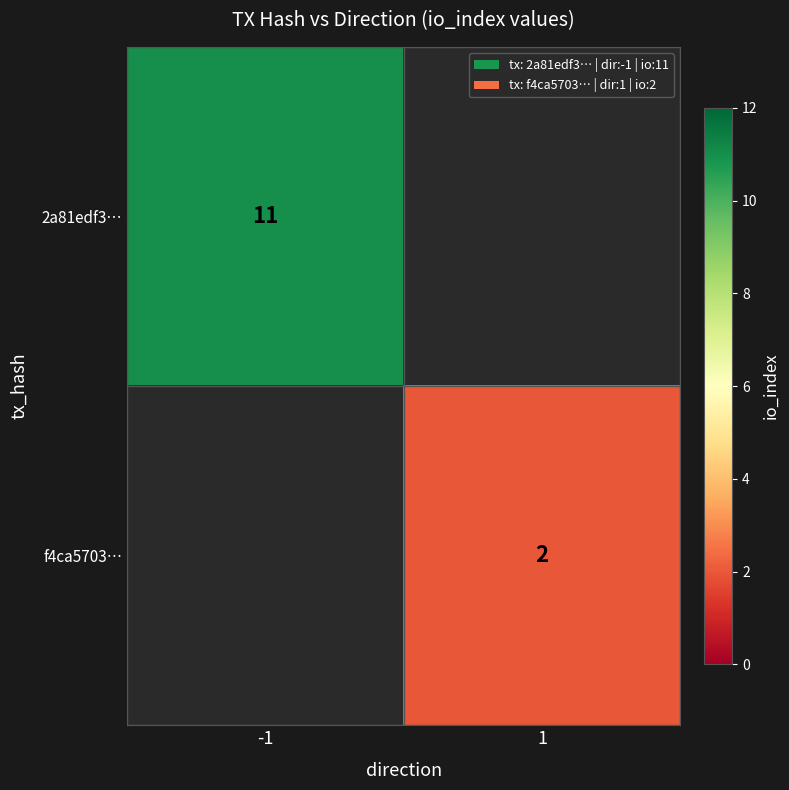

Is it true that 2a81edf3… equals 17 at -1?

False